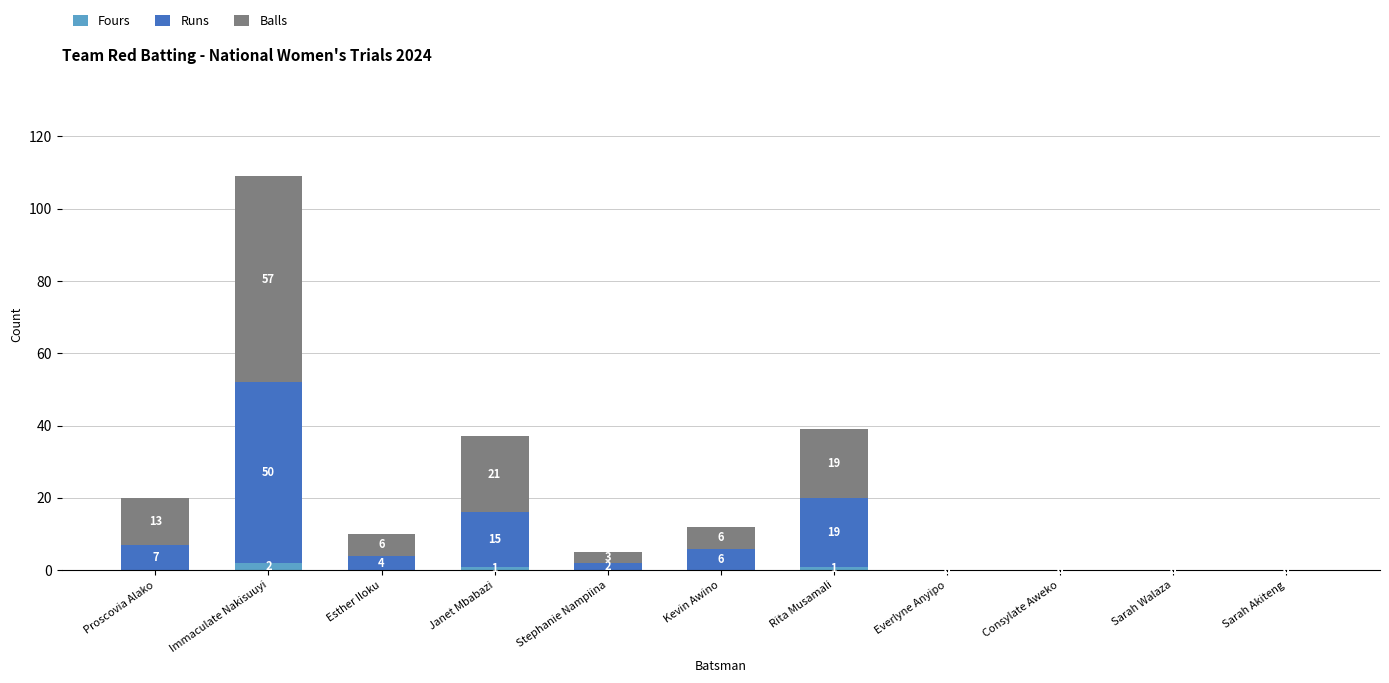

Are the bars grouped side by side (vs. stacked)?

No